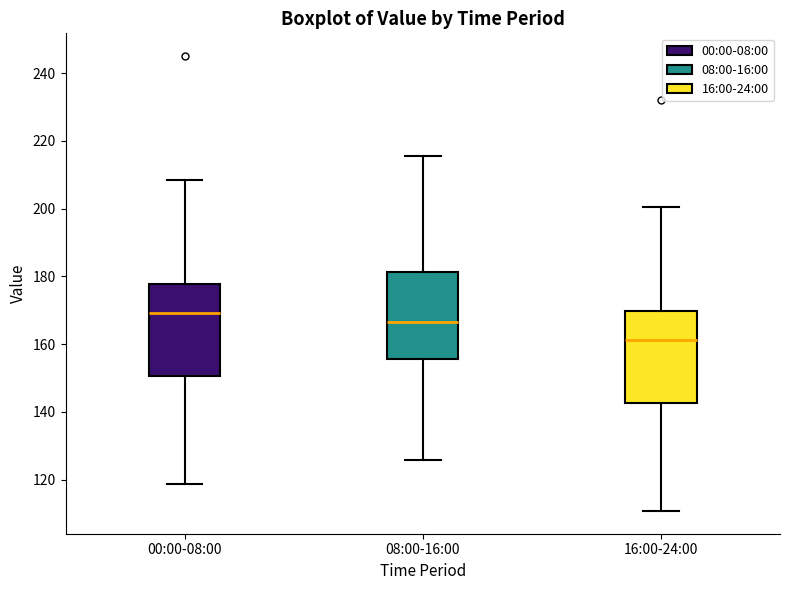

Reading left to right, transcribe this box plot: for each box, give where its median line is, the range the box spans, and where its two whiskers end, as read against the y-axis. The values are not printed on the chart, so give them approximately, as read against the axis.

00:00-08:00: median 170, box 150 to 178, whiskers 118 to 208
08:00-16:00: median 166, box 156 to 182, whiskers 126 to 216
16:00-24:00: median 162, box 142 to 170, whiskers 110 to 200